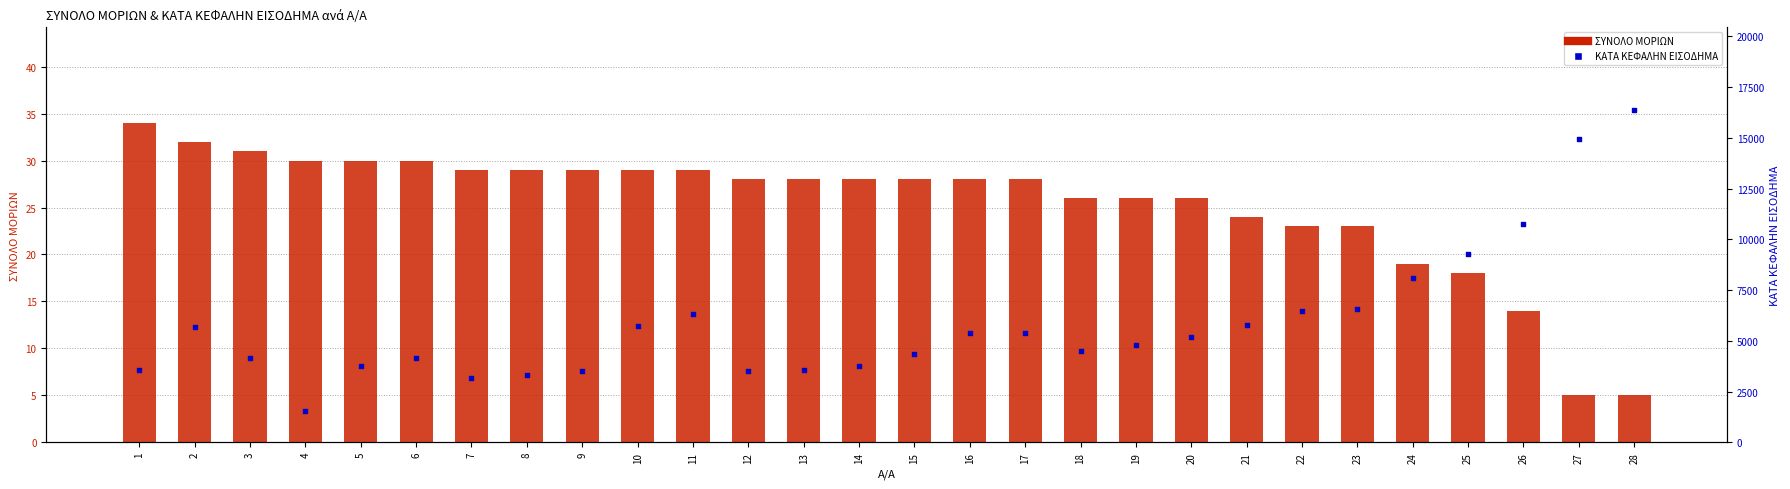

What are all the series names shown in the legend?

ΣΥΝΟΛΟ ΜΟΡΙΩΝ, ΚΑΤΑ ΚΕΦΑΛΗΝ ΕΙΣΟΔΗΜΑ